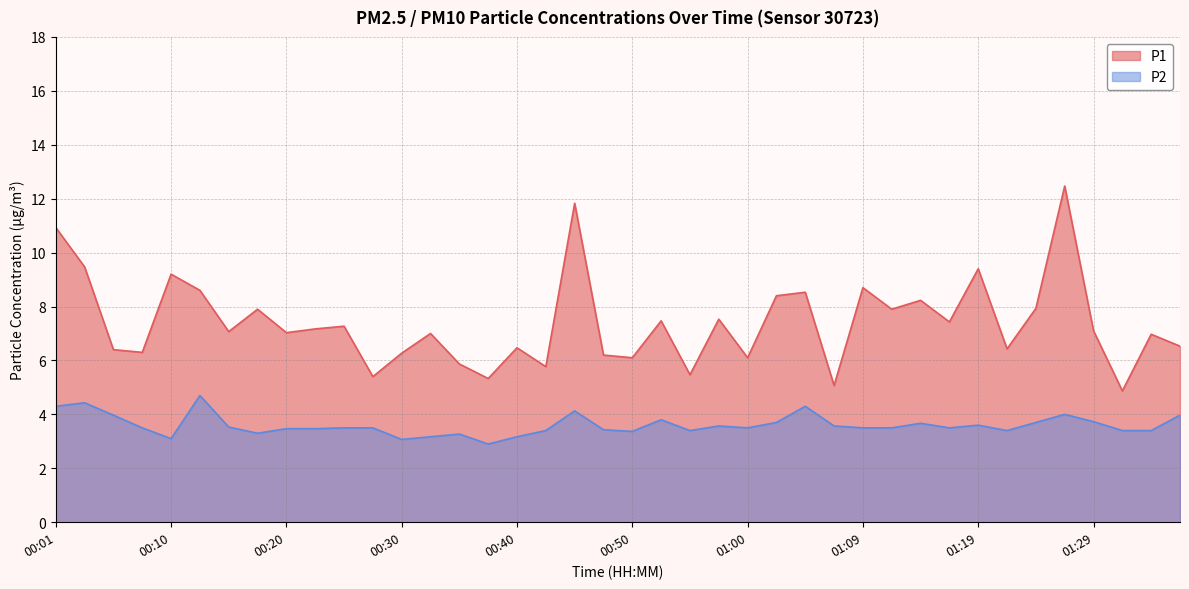

At which category does P2 reach its first local peak?

00:03